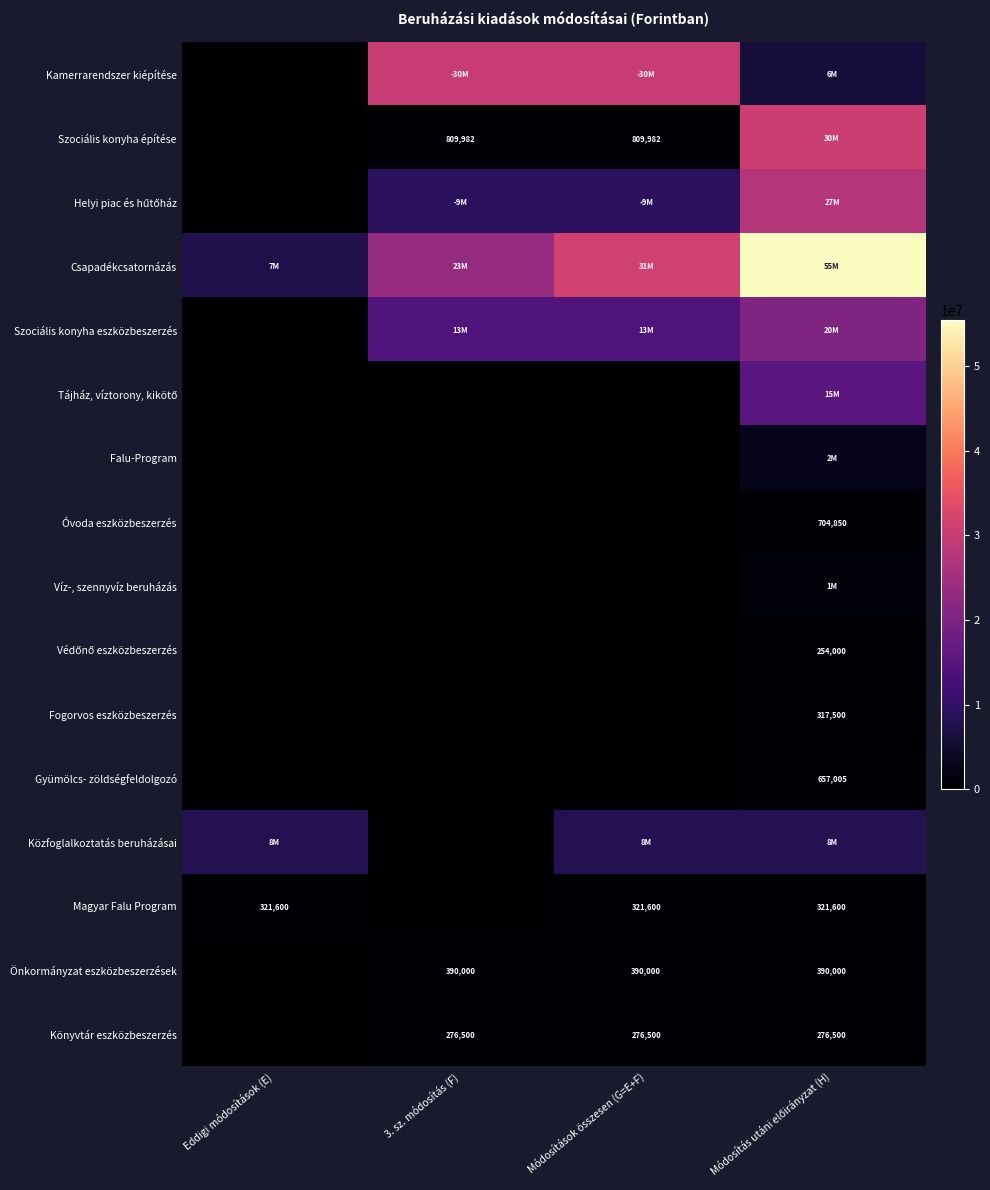

Is it true that Magyar Falu Program equals 468866 at Eddigi módosítások (E)?

False